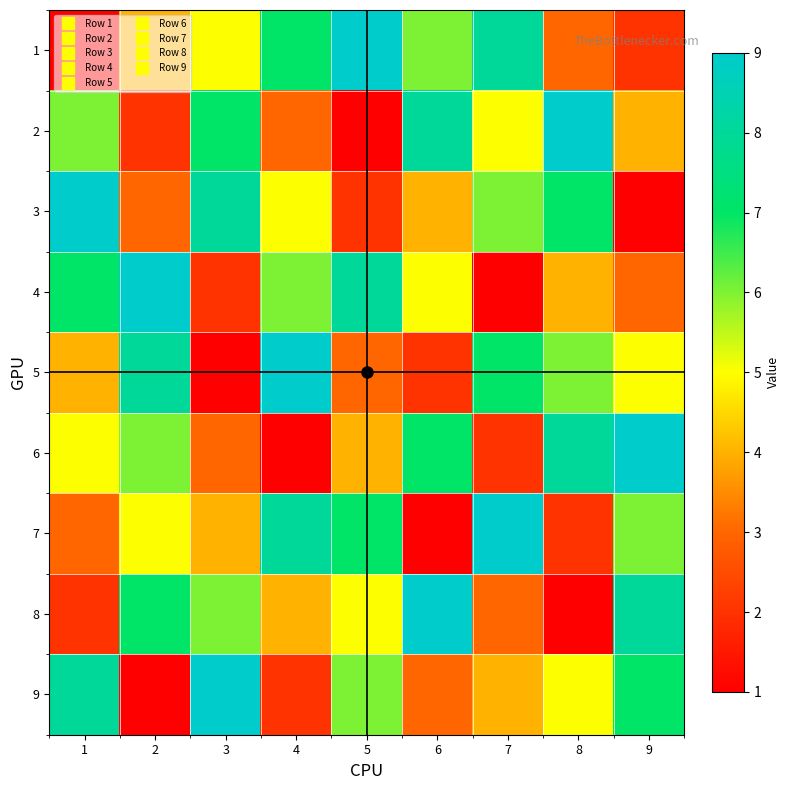

Reading right to left, list all the values displayed in this chart.

1: 9=2	8=3	7=8	6=6	5=9	4=7	3=5	2=4	1=1
2: 9=4	8=9	7=5	6=8	5=1	4=3	3=7	2=2	1=6
3: 9=1	8=7	7=6	6=4	5=2	4=5	3=8	2=3	1=9
4: 9=3	8=4	7=1	6=5	5=8	4=6	3=2	2=9	1=7
5: 9=5	8=6	7=7	6=2	5=3	4=9	3=1	2=8	1=4
6: 9=9	8=8	7=2	6=7	5=4	4=1	3=3	2=6	1=5
7: 9=6	8=2	7=9	6=1	5=7	4=8	3=4	2=5	1=3
8: 9=8	8=1	7=3	6=9	5=5	4=4	3=6	2=7	1=2
9: 9=7	8=5	7=4	6=3	5=6	4=2	3=9	2=1	1=8